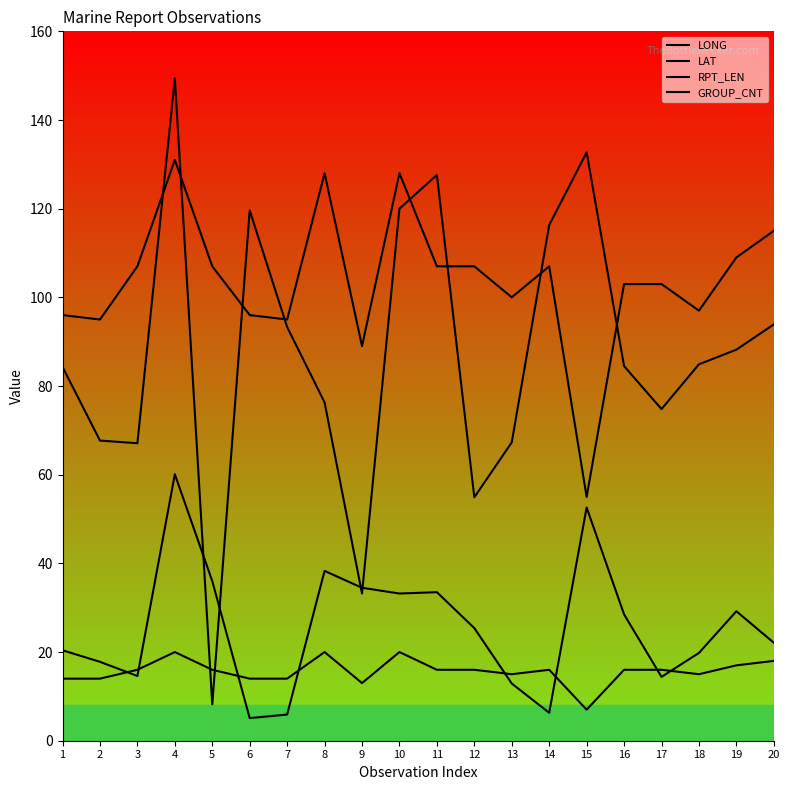

Reading left to right, transcribe all the data shown in this chart.

LONG: 1=84.3	2=67.7	3=67.1	4=149.4	5=8.2	6=119.6	7=93.3	8=76.3	9=33.2	10=120.0	11=127.6	12=54.9	13=67.3	14=116.3	15=132.7	16=84.5	17=74.8	18=84.9	19=88.2	20=93.9
LAT: 1=20.4	2=17.8	3=14.6	4=60.1	5=36.0	6=5.1	7=5.9	8=38.3	9=34.5	10=33.2	11=33.5	12=25.4	13=12.9	14=6.3	15=52.6	16=28.5	17=14.4	18=19.8	19=29.2	20=22.1
RPT_LEN: 1=96.0	2=95.0	3=107.0	4=131.0	5=107.0	6=96.0	7=95.0	8=128.0	9=89.0	10=128.0	11=107.0	12=107.0	13=100.0	14=107.0	15=55.0	16=103.0	17=103.0	18=97.0	19=109.0	20=115.0
GROUP_CNT: 1=14.0	2=14.0	3=16.0	4=20.0	5=16.0	6=14.0	7=14.0	8=20.0	9=13.0	10=20.0	11=16.0	12=16.0	13=15.0	14=16.0	15=7.0	16=16.0	17=16.0	18=15.0	19=17.0	20=18.0